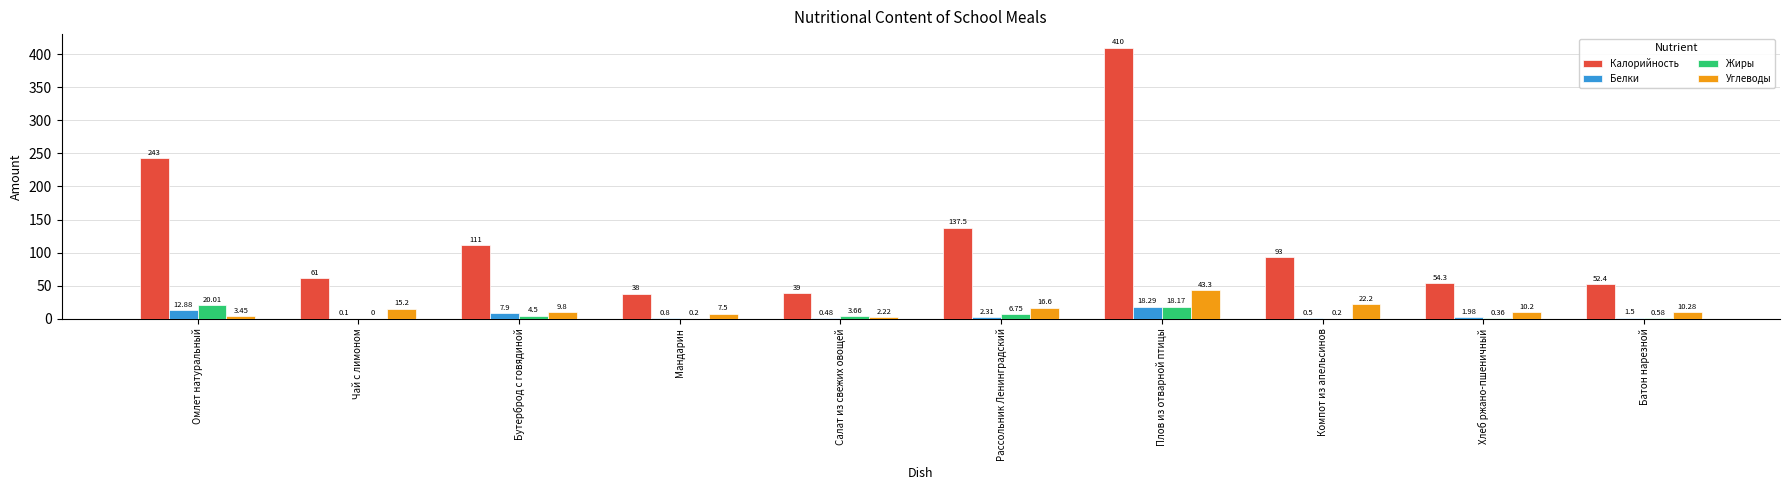

How many series are shown in this chart?

4